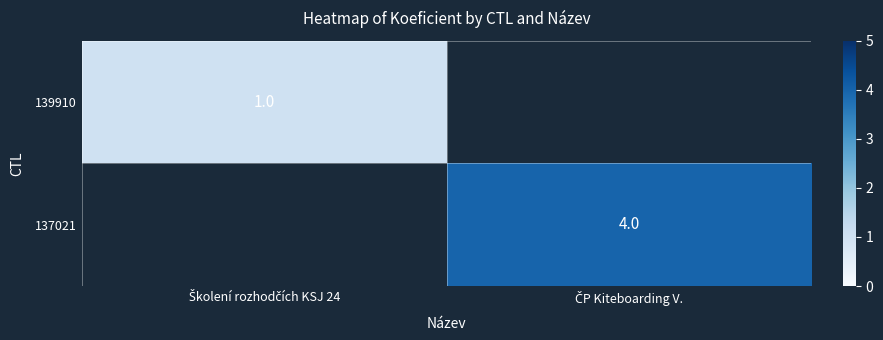

At how many categories does at least one series exceed 3?

1